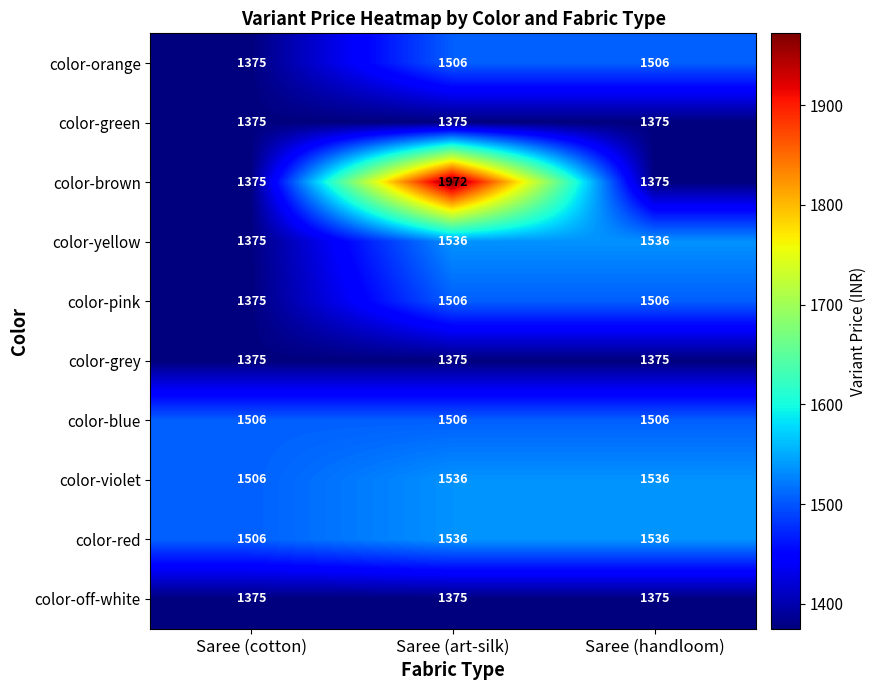

What is the spread (max minus min) of values at Saree (handloom)?

161